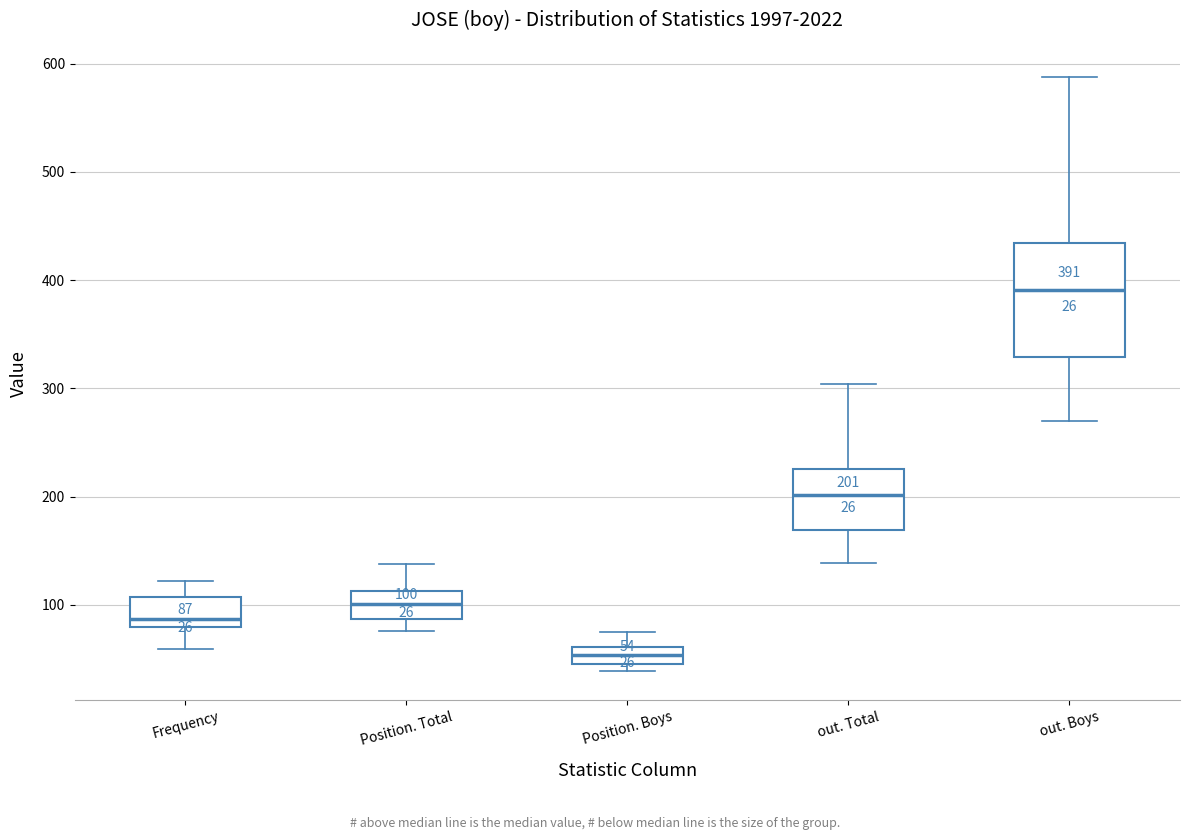

Which box has the lowest median line?

Position. Boys